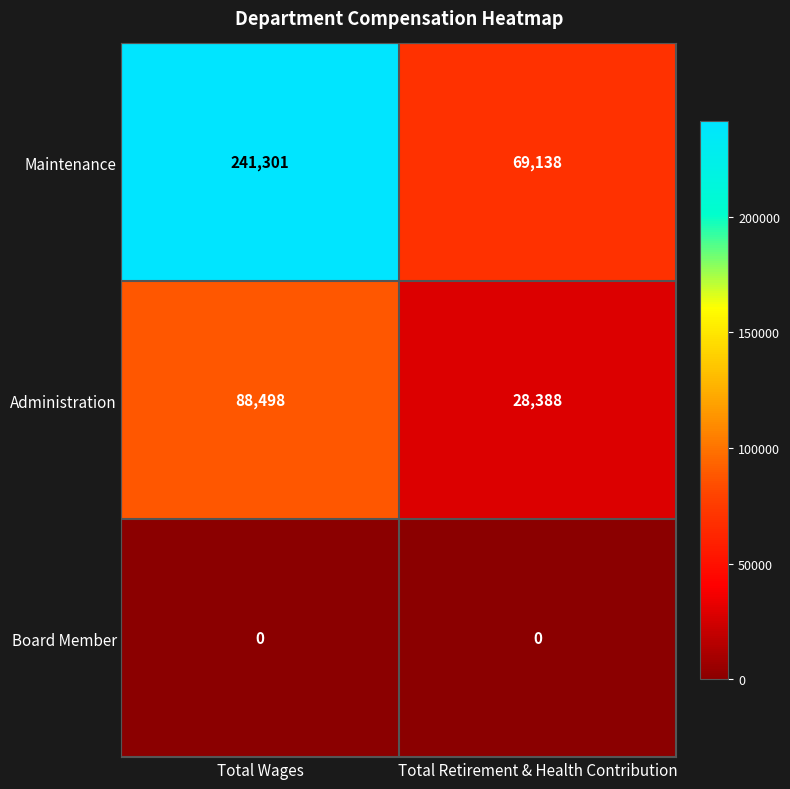

Reading left to right, what are all the values shown in this chart?

Maintenance: 241301	69138
Administration: 88498	28388
Board Member: 0	0